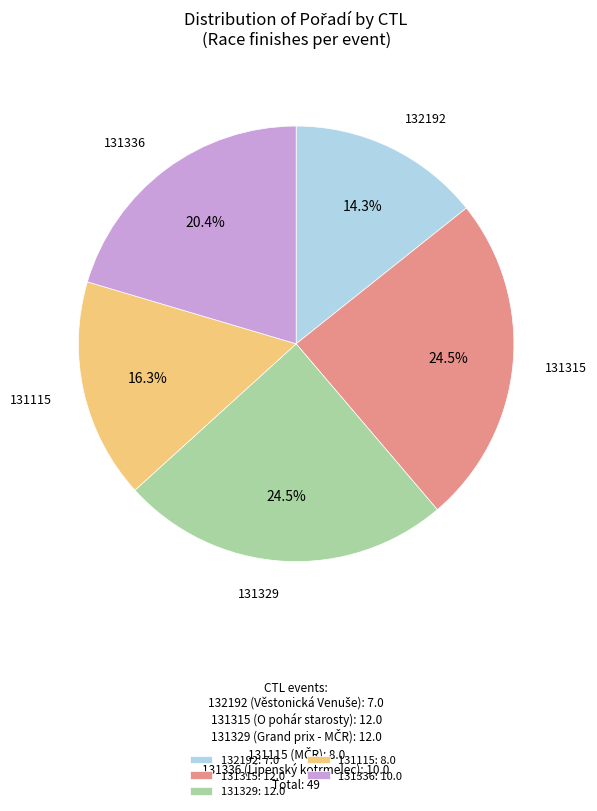

How many segments does this pie chart have?

5